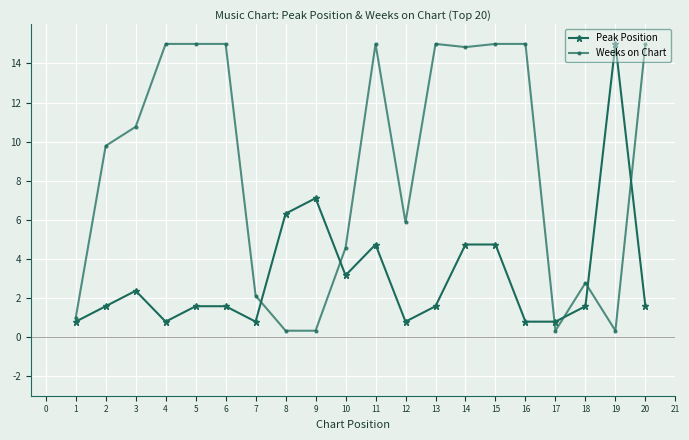

List the series in order of their overall mean, highest first.

Weeks on Chart, Peak Position